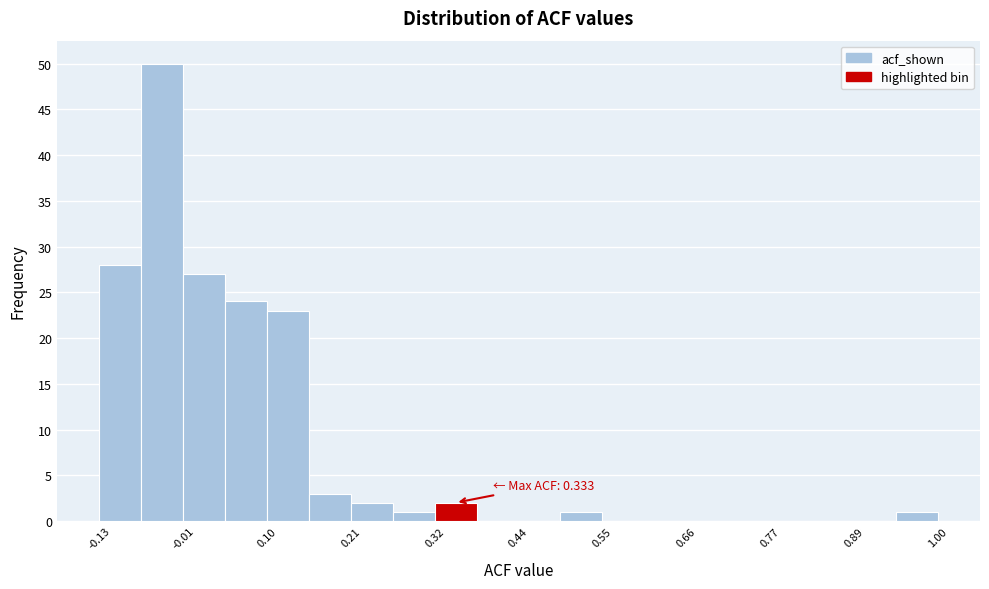

Around what value on the x-axis is the tallest bar? Give the approximate position of its centre, as read against the axis.

-0.04